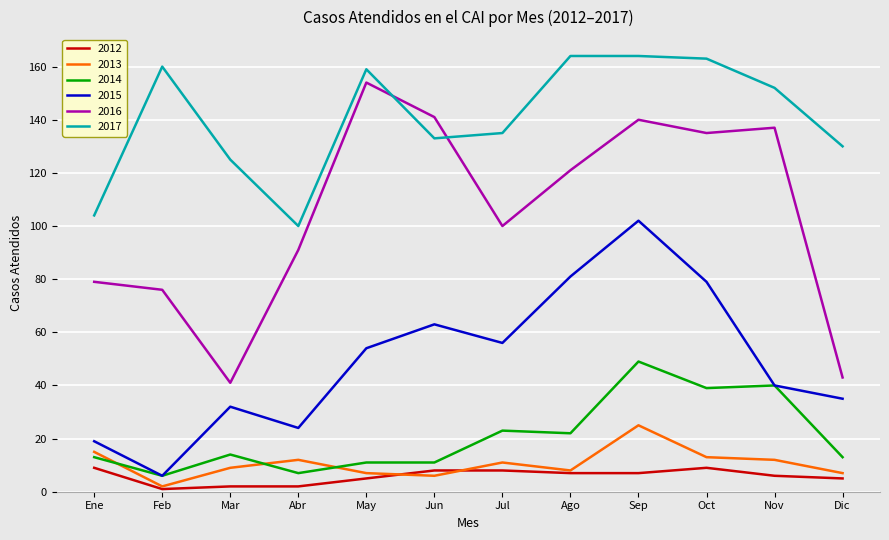

Reading left to right, what are all the values shown in this chart?

2012: Ene=9	Feb=1	Mar=2	Abr=2	May=5	Jun=8	Jul=8	Ago=7	Sep=7	Oct=9	Nov=6	Dic=5
2013: Ene=15	Feb=2	Mar=9	Abr=12	May=7	Jun=6	Jul=11	Ago=8	Sep=25	Oct=13	Nov=12	Dic=7
2014: Ene=13	Feb=6	Mar=14	Abr=7	May=11	Jun=11	Jul=23	Ago=22	Sep=49	Oct=39	Nov=40	Dic=13
2015: Ene=19	Feb=6	Mar=32	Abr=24	May=54	Jun=63	Jul=56	Ago=81	Sep=102	Oct=79	Nov=40	Dic=35
2016: Ene=79	Feb=76	Mar=41	Abr=91	May=154	Jun=141	Jul=100	Ago=121	Sep=140	Oct=135	Nov=137	Dic=43
2017: Ene=104	Feb=160	Mar=125	Abr=100	May=159	Jun=133	Jul=135	Ago=164	Sep=164	Oct=163	Nov=152	Dic=130